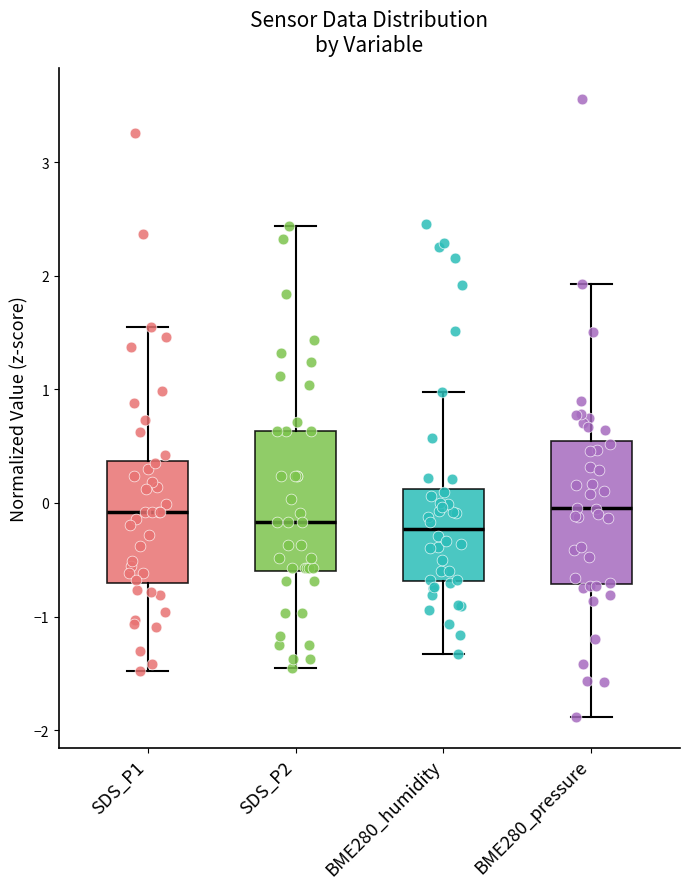

Where is the upper edge of the box for SDS_P2 on the y-axis? The values are not printed on the chart, so give them approximately, as read against the axis.

0.6